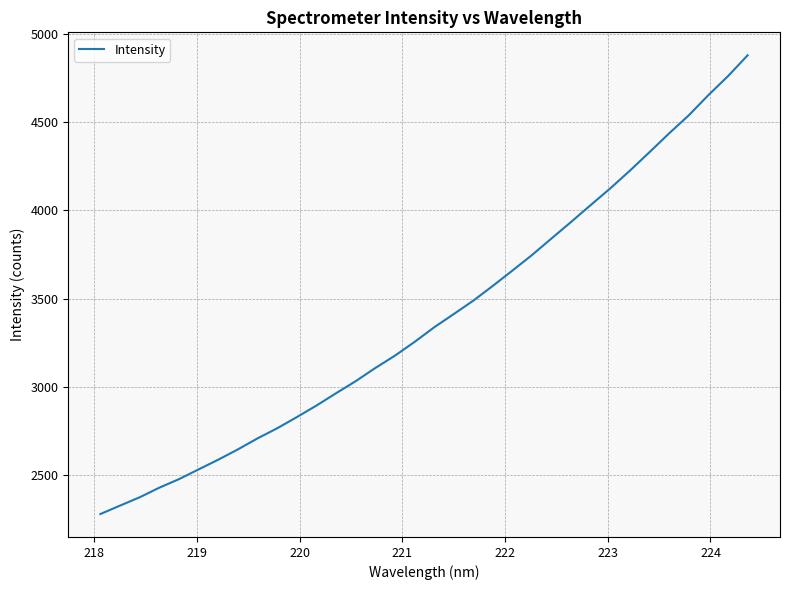

What is the maximum value shown in the chart?

4877.8